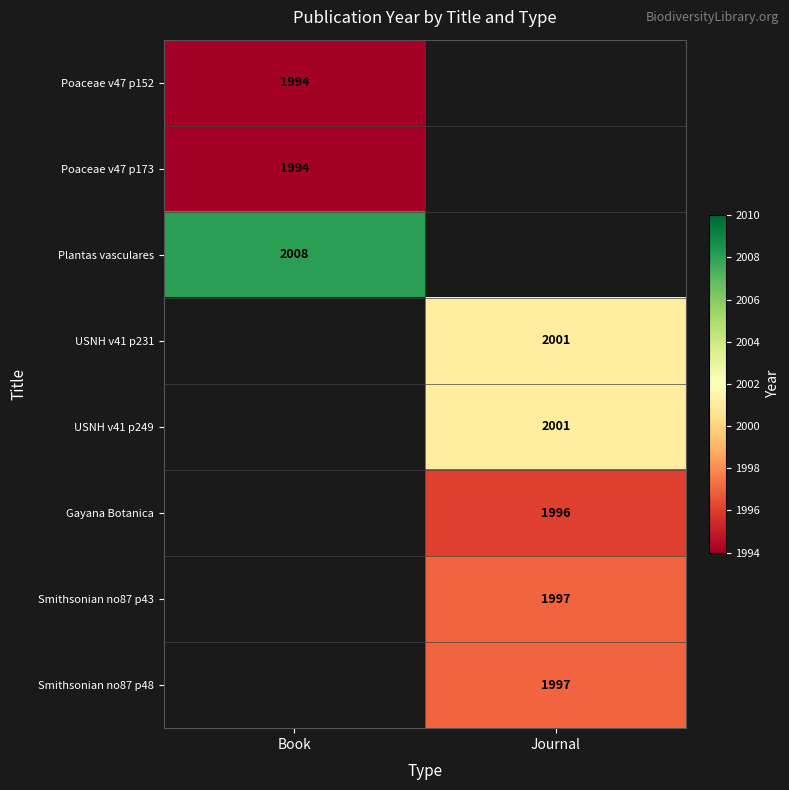

The Poaceae v47 p152 series shows 1994 at Book. True or false?

True